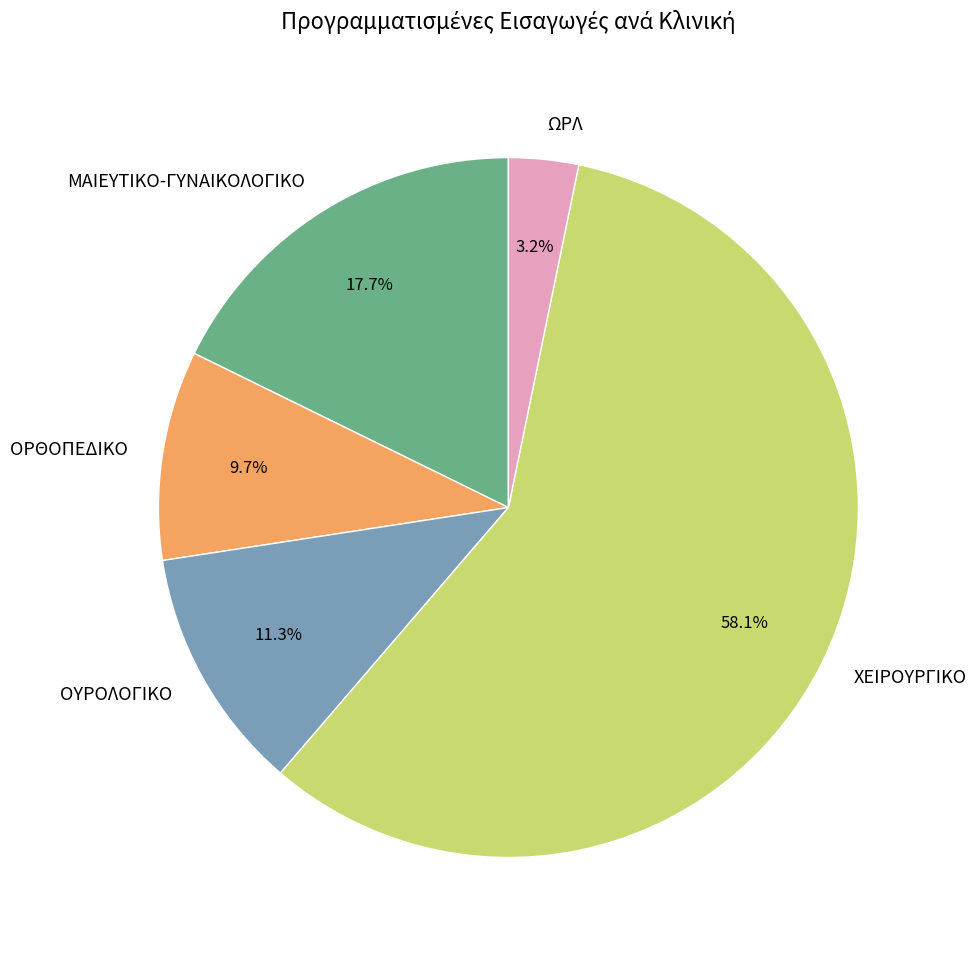

To the nearest percent, what portion does ΟΡΘΟΠΕΔΙΚΟ represent?

10%